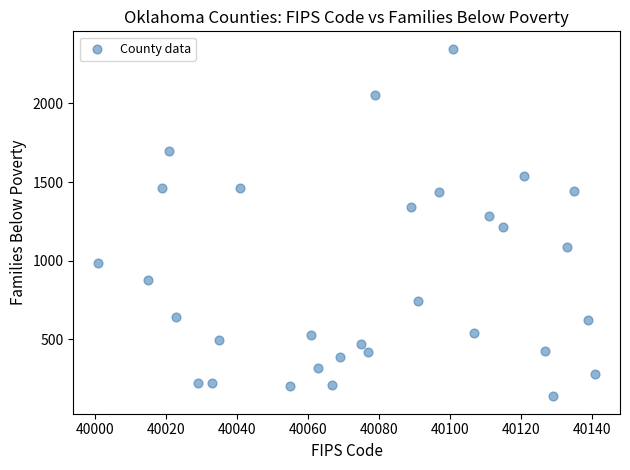

What is the range of X values (max minus min)?

140